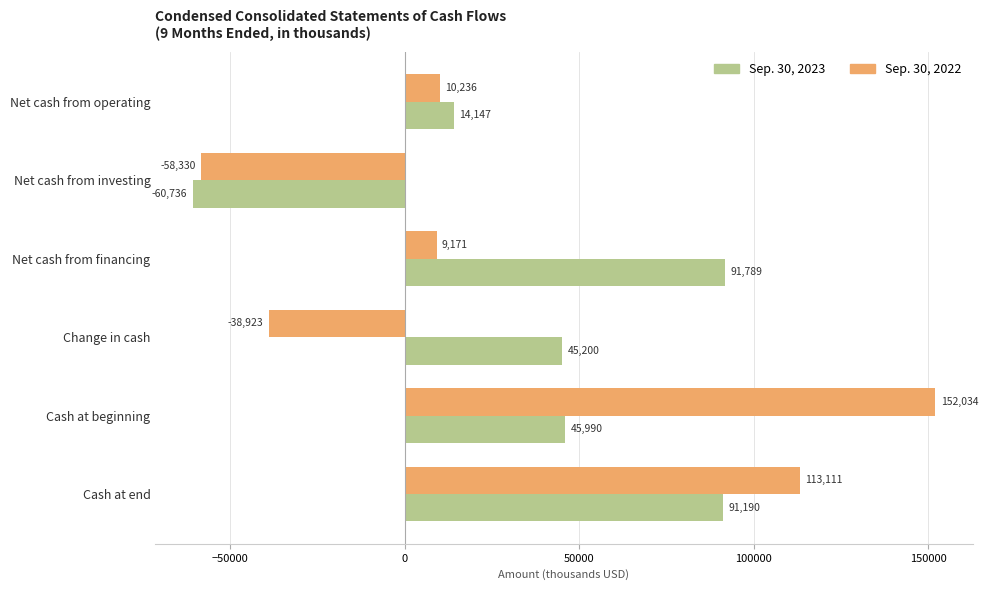

What is the difference between the maximum and second lowest values in the Sep. 30, 2022 series?

190957